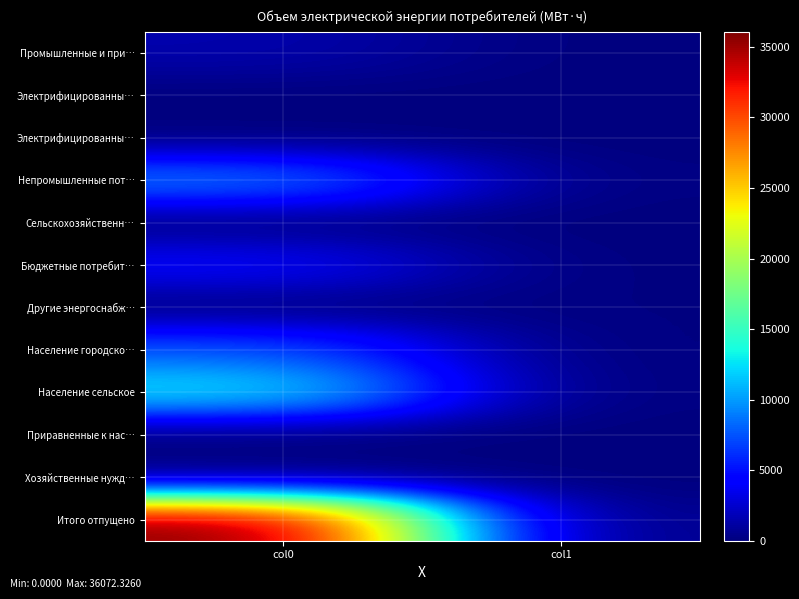

Which has a higher value, col1 or col0?

col0